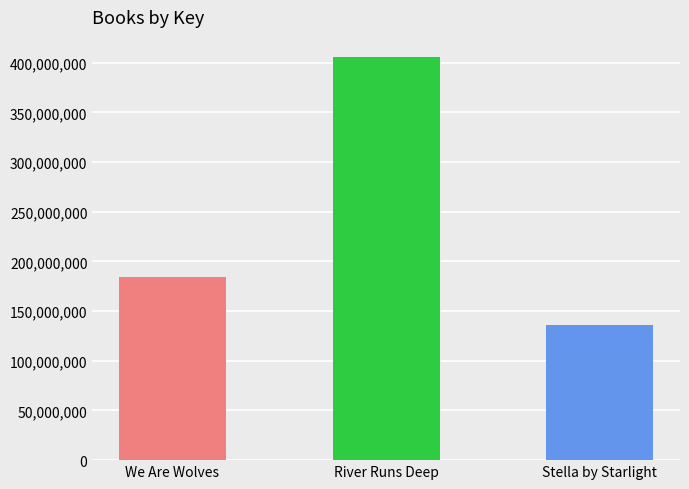

Read the value at We Are Wolves.

184353757